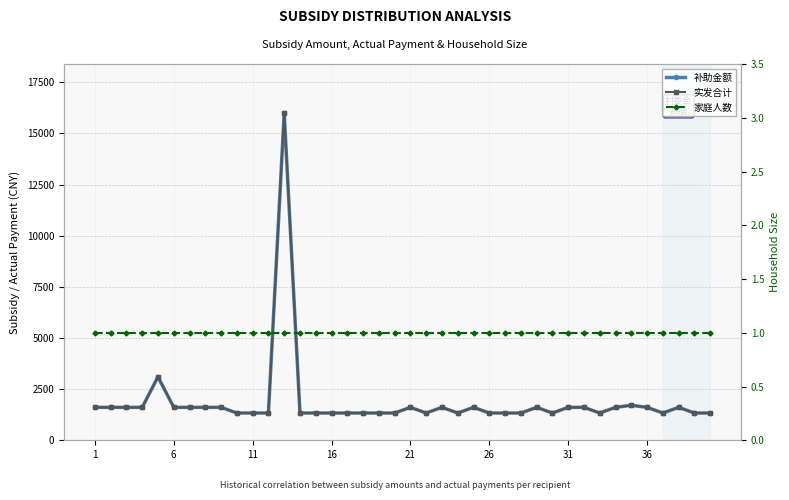

What is the maximum value shown in the chart?

15996